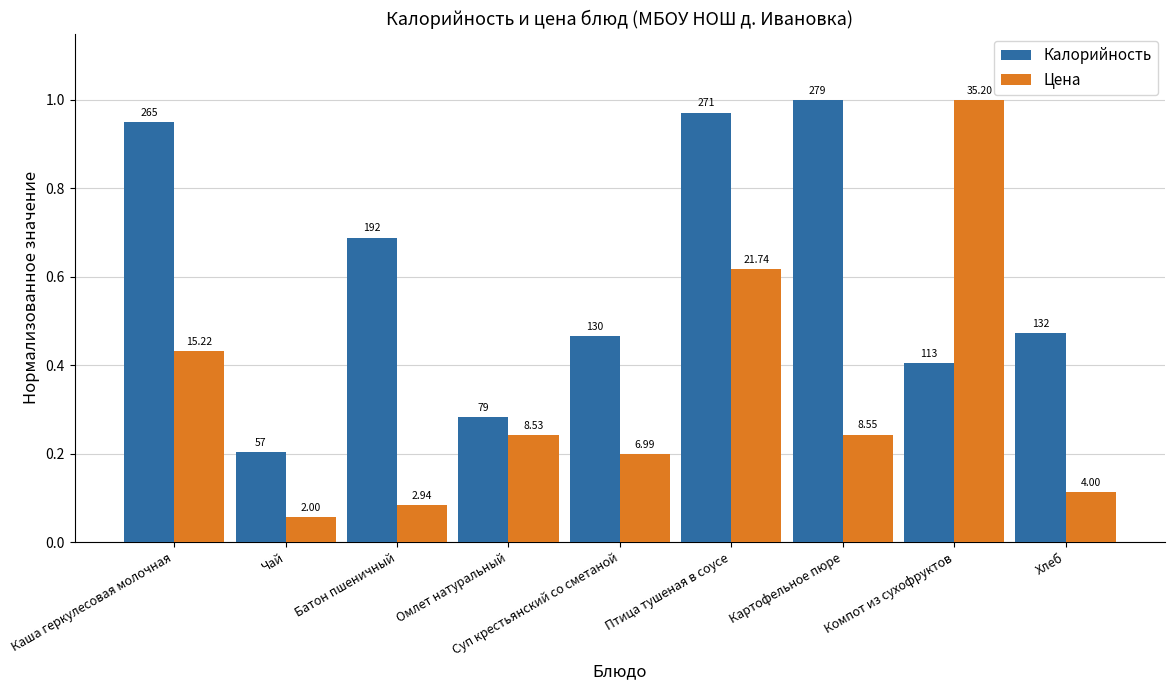

At how many categories does at least one series exceed 0?

9